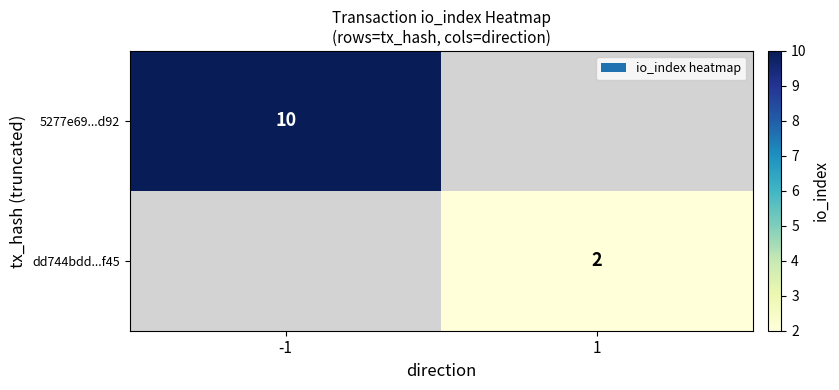

Is it true that 5277e69...d92 equals 17 at -1?

False